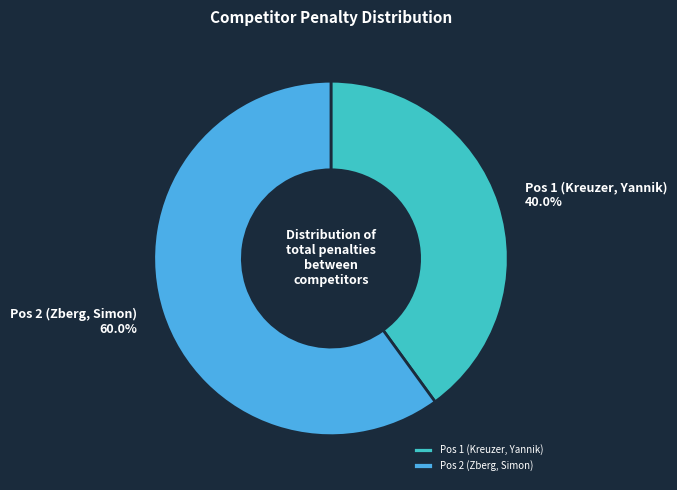

Combined, do Pos 2 (Zberg, Simon) and Pos 1 (Kreuzer, Yannik) account for over 50%?

Yes